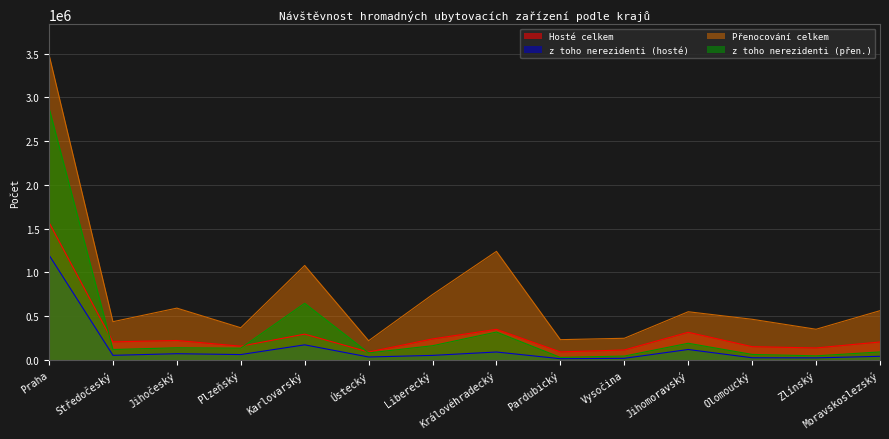

The value of Hosté celkem at Plzeňský is 245165. True or false?

False